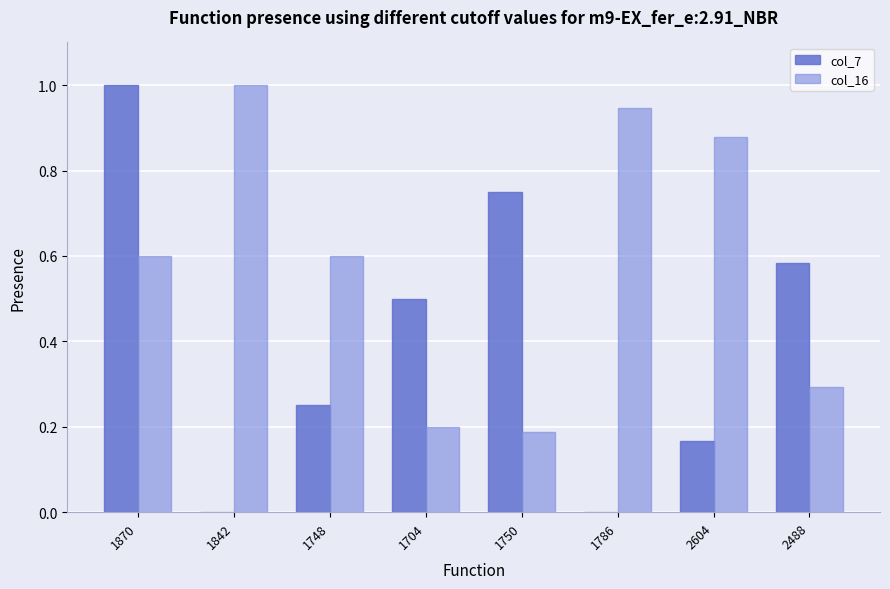

Which series has the largest total across all categories?

col_16